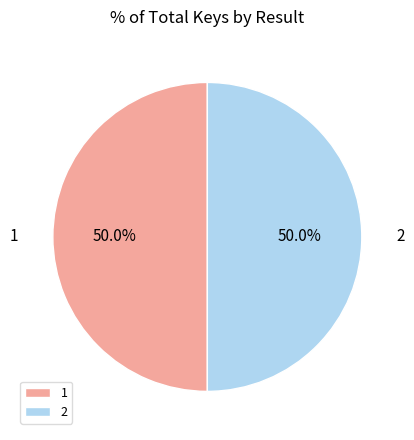

Is it true that 1 is 37% of the pie?

False